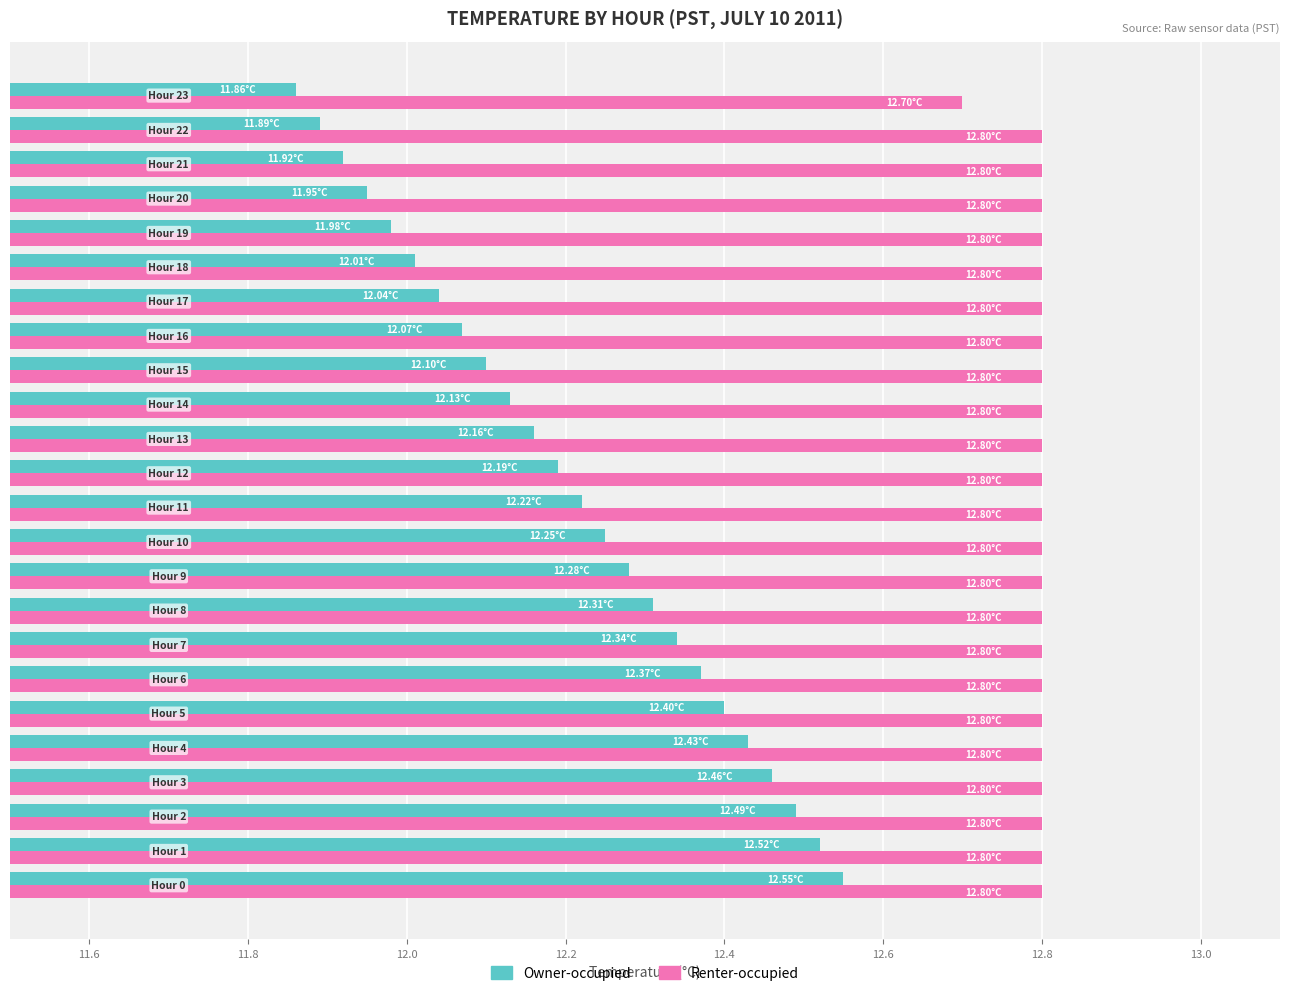

Rank the series by their average value, from highest to lowest.

Renter-occupied, Owner-occupied